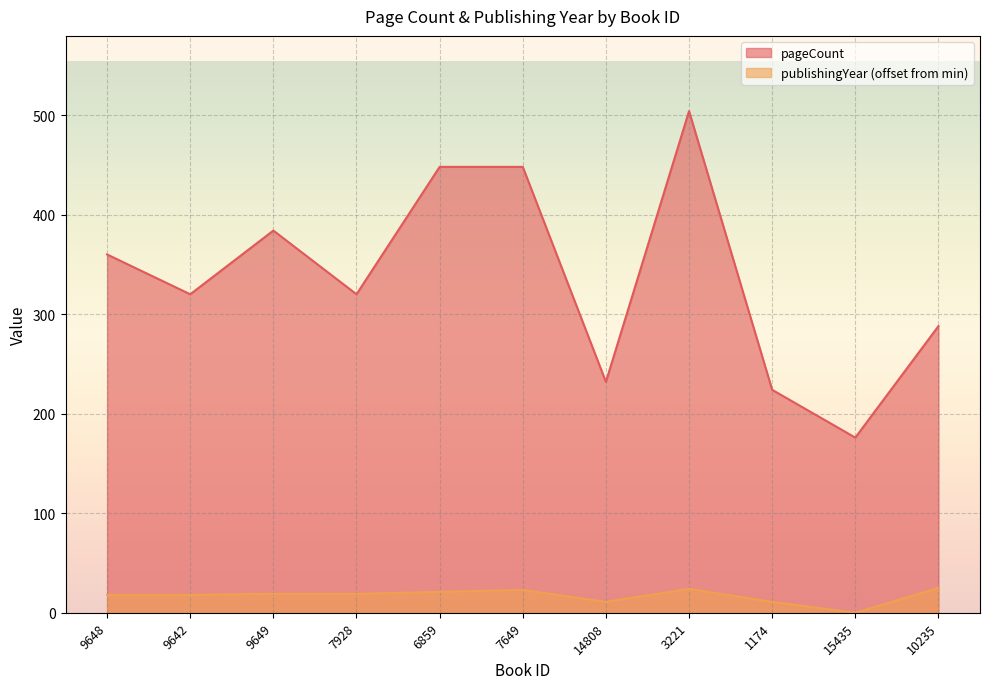

List the labels in order of pageCount value, smallest first.

15435, 1174, 14808, 10235, 9642, 7928, 9648, 9649, 6859, 7649, 3221